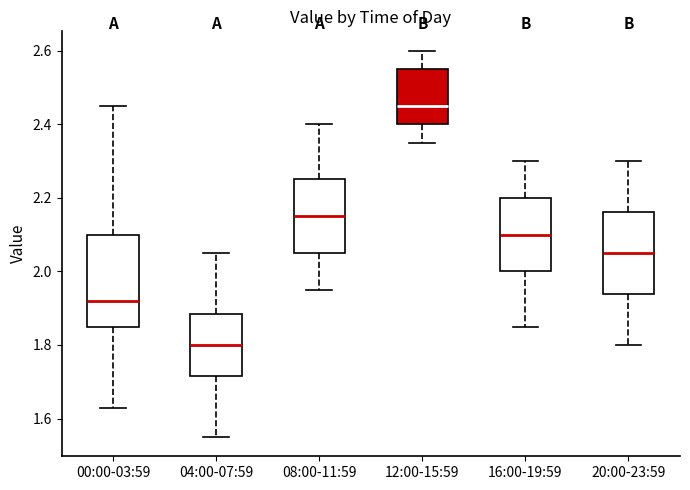

Reading left to right, transcribe this box plot: for each box, give where its median line is, the range the box spans, and where its two whiskers end, as read against the y-axis. The values are not printed on the chart, so give them approximately, as read against the axis.

00:00-03:59: median 1.92, box 1.86 to 2.10, whiskers 1.64 to 2.46
04:00-07:59: median 1.80, box 1.72 to 1.88, whiskers 1.56 to 2.06
08:00-11:59: median 2.16, box 2.06 to 2.26, whiskers 1.96 to 2.40
12:00-15:59: median 2.46, box 2.40 to 2.56, whiskers 2.36 to 2.60
16:00-19:59: median 2.10, box 2.00 to 2.20, whiskers 1.86 to 2.30
20:00-23:59: median 2.06, box 1.94 to 2.16, whiskers 1.80 to 2.30